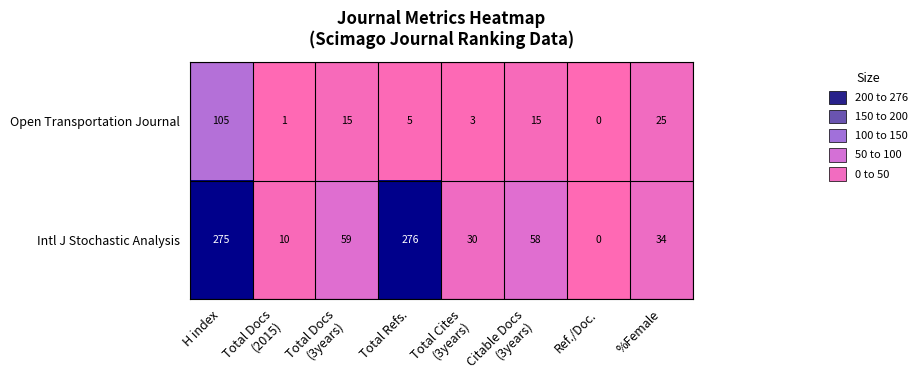

Reading right to left, list all the values displayed in this chart.

Open Transportation Journal: 25	0	15	3	5	15	1	105
Intl J Stochastic Analysis: 34	0	58	30	276	59	10	275